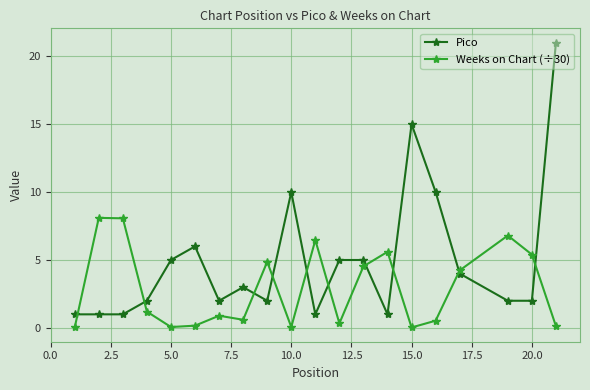

At how many categories does at least one series exceed 16?

1